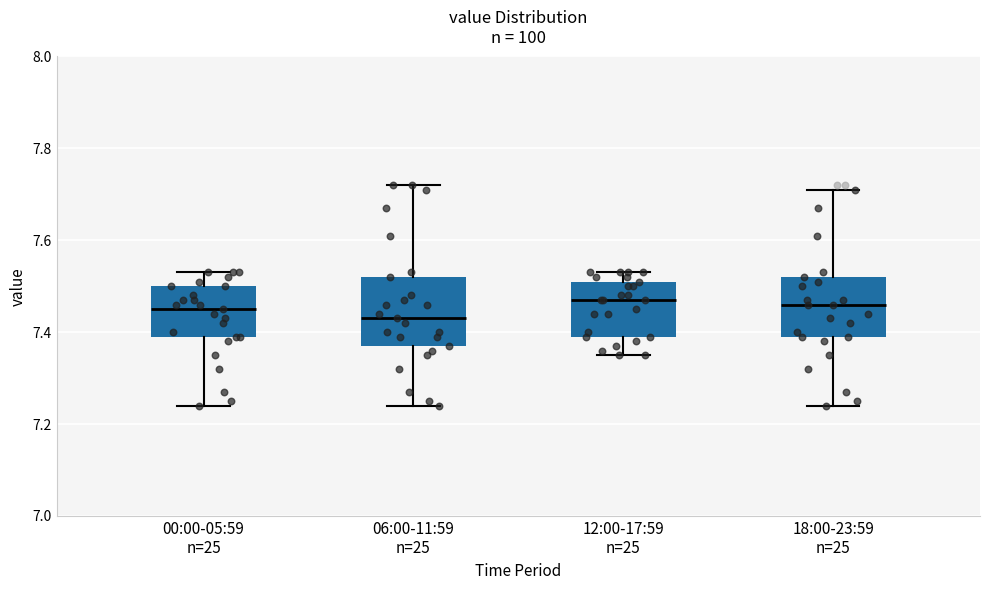

Reading left to right, transcribe this box plot: for each box, give where its median line is, the range the box spans, and where its two whiskers end, as read against the y-axis. The values are not printed on the chart, so give them approximately, as read against the axis.

00:00-05:59 n=25: median 7.46, box 7.40 to 7.50, whiskers 7.24 to 7.54
06:00-11:59 n=25: median 7.44, box 7.38 to 7.52, whiskers 7.24 to 7.72
12:00-17:59 n=25: median 7.48, box 7.40 to 7.52, whiskers 7.36 to 7.54
18:00-23:59 n=25: median 7.46, box 7.40 to 7.52, whiskers 7.24 to 7.72